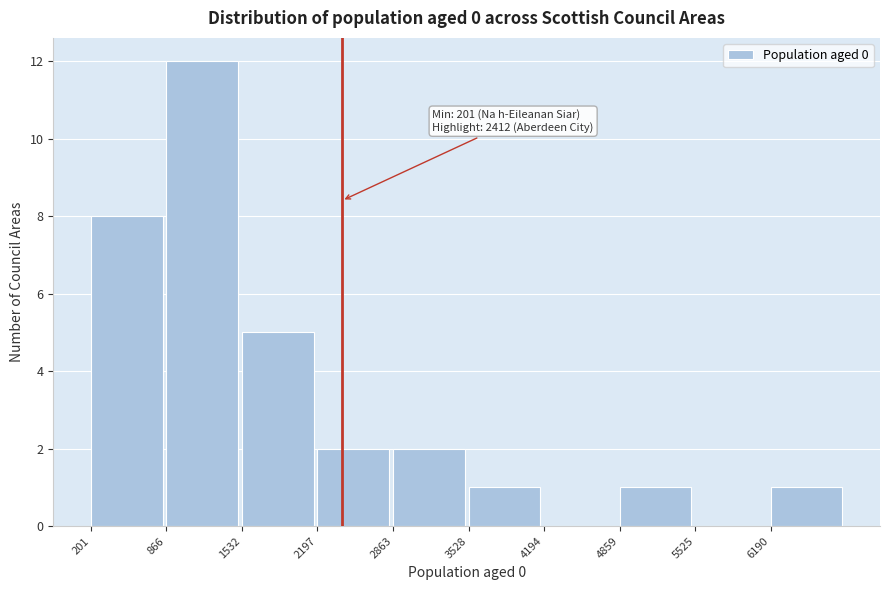

Which range on the x-axis has the tallest bar?

900 to 1500